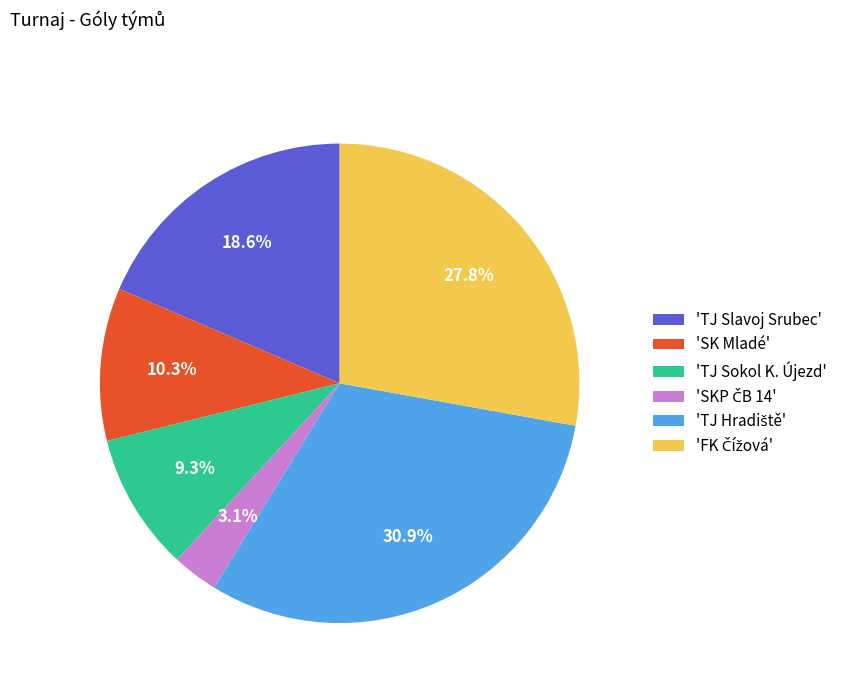

Is there any slice that represents more than half of the pie?

No